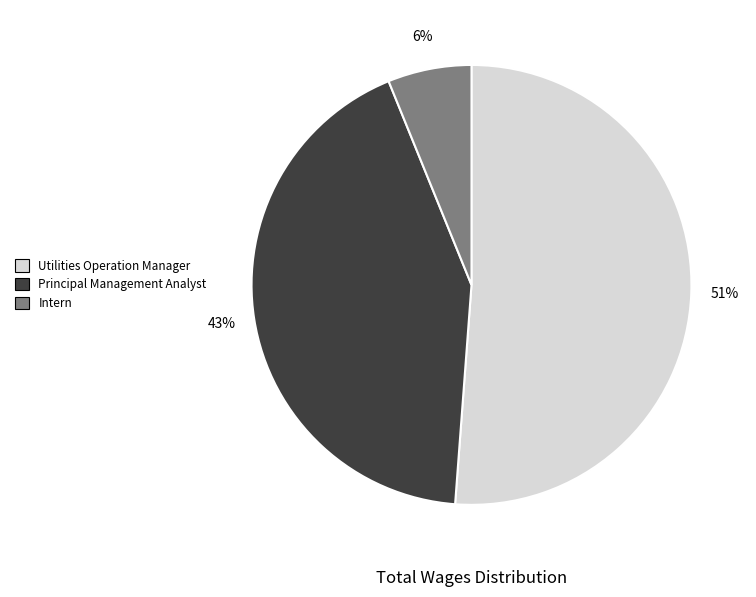

Is Utilities Operation Manager the majority of the pie?

Yes